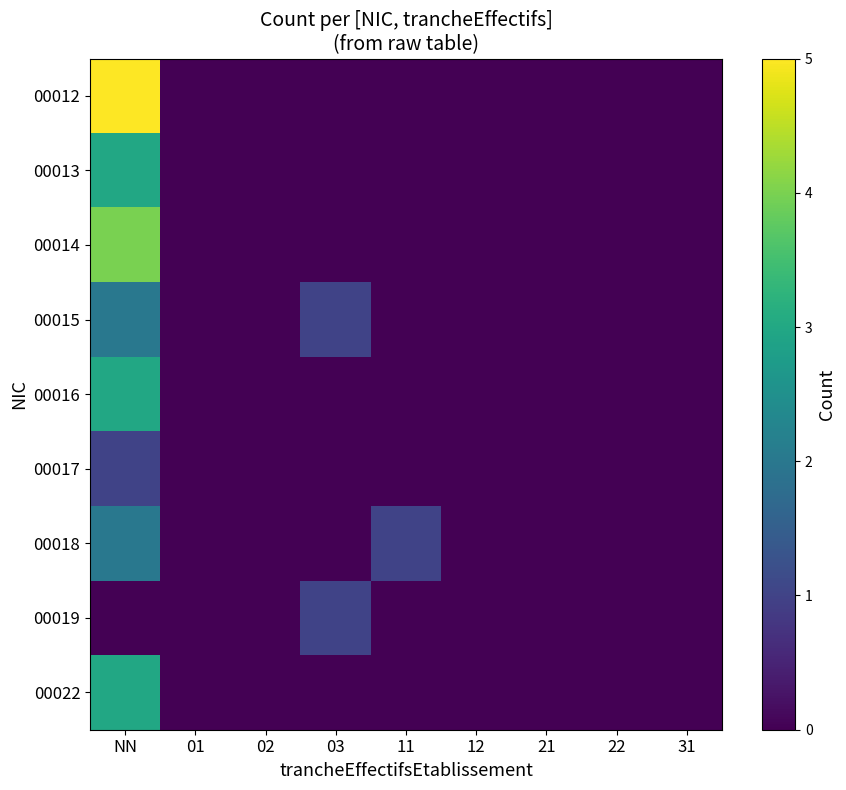

What is the greatest value displayed?

5